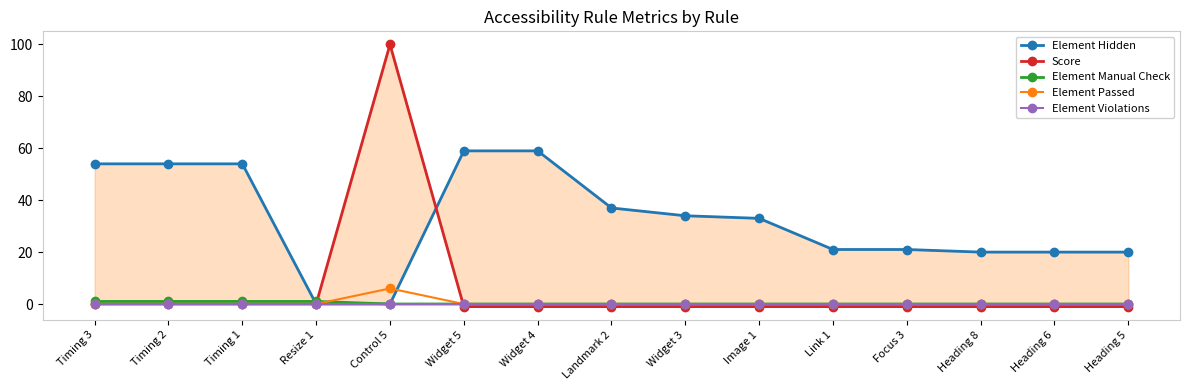

What is the smallest value displayed?

-1